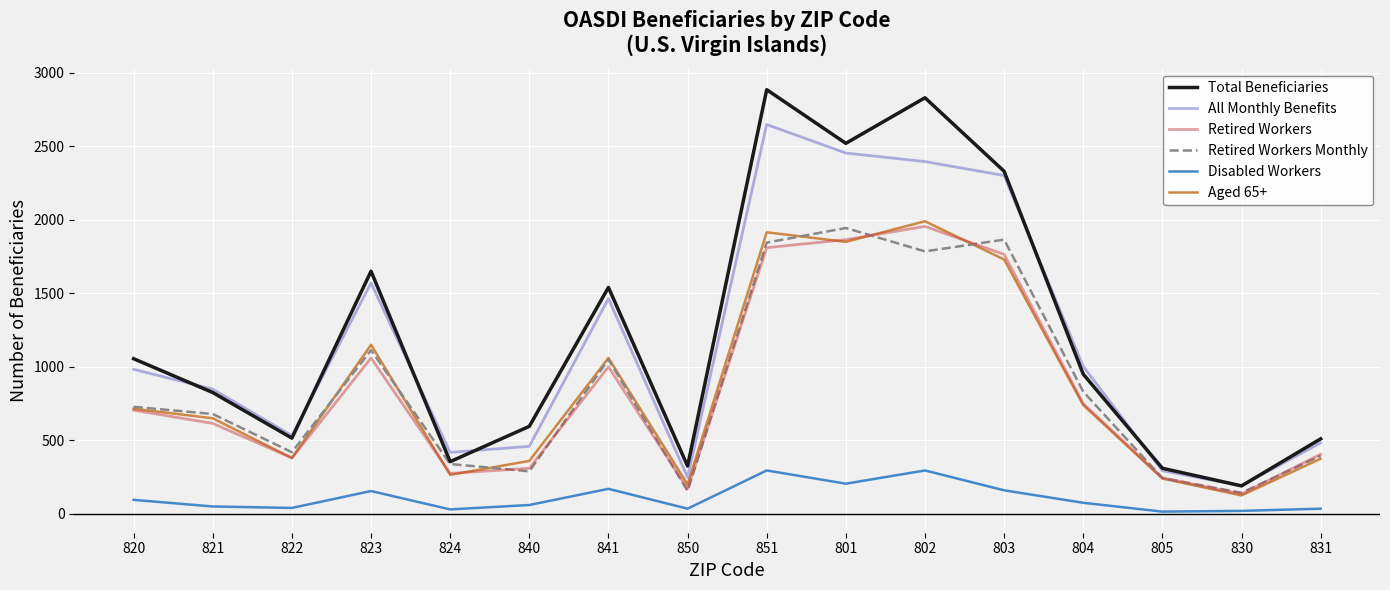

What is the highest value of the Disabled Workers series?

295